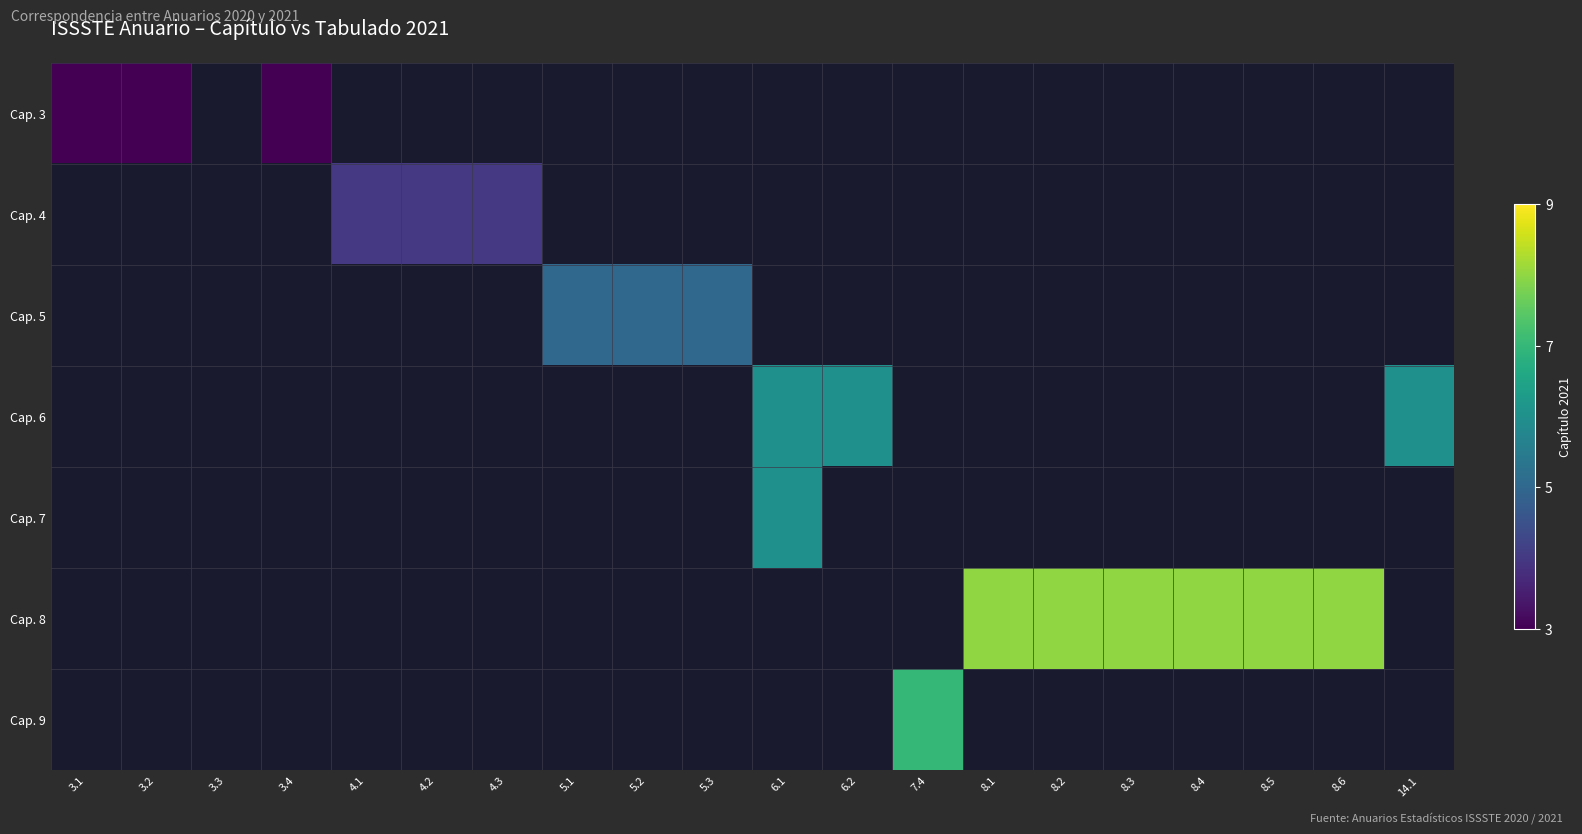

At how many categories does at least one series exceed 3?

16